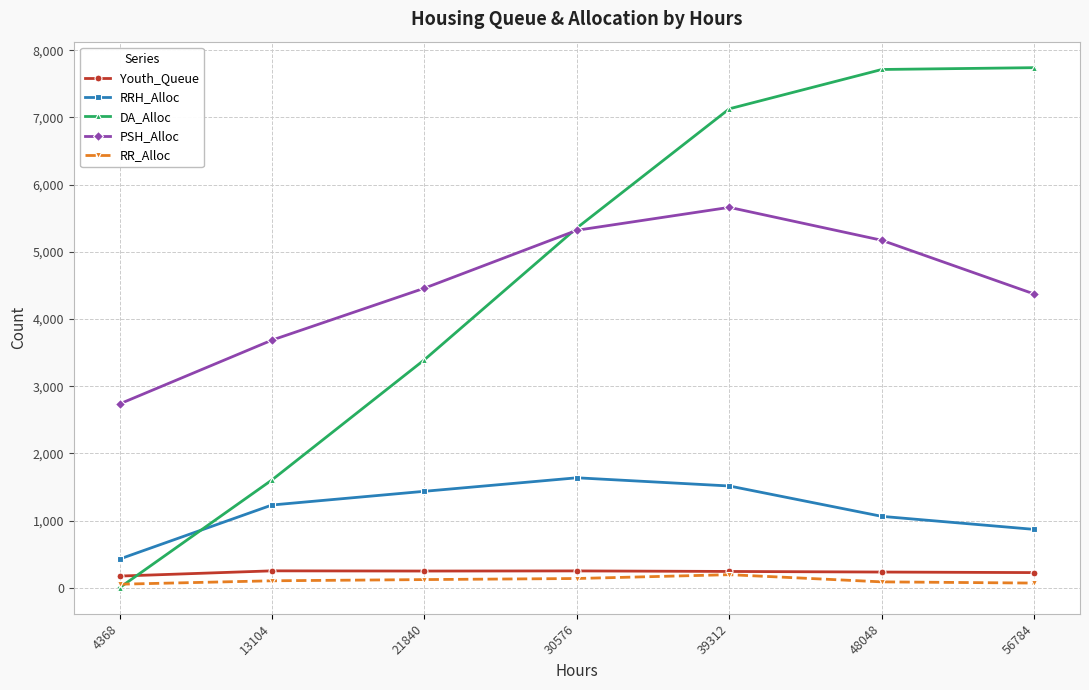

What is the difference between the maximum and minimum values in the PSH_Alloc series?

2926